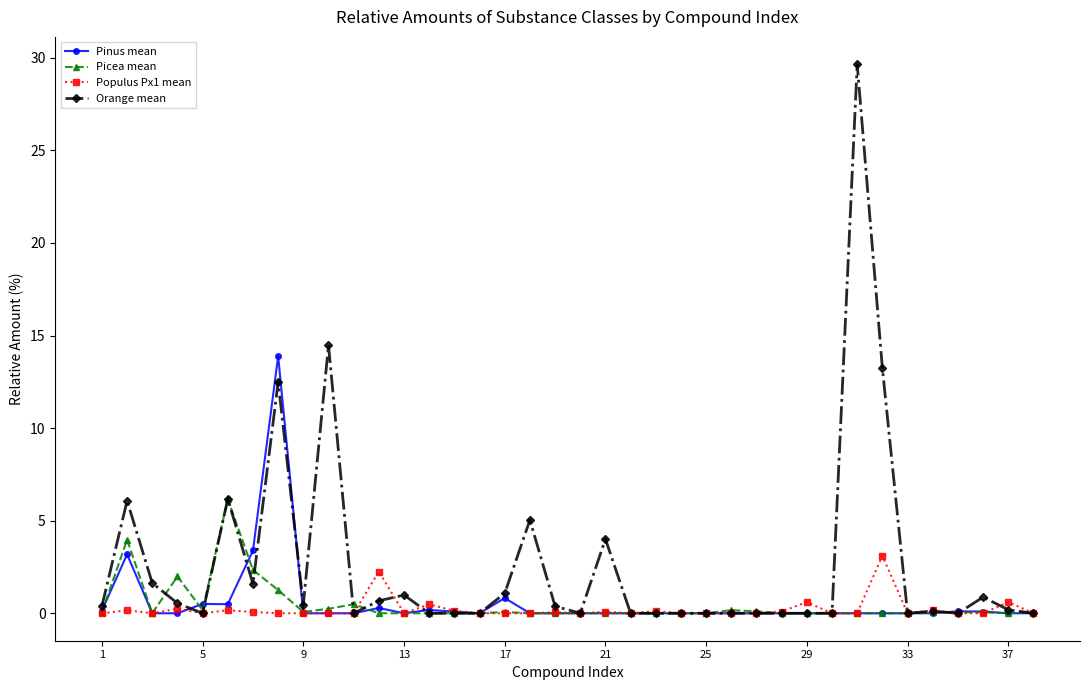

What is the value of the Pinus mean point at the 8th from the left?

13.9